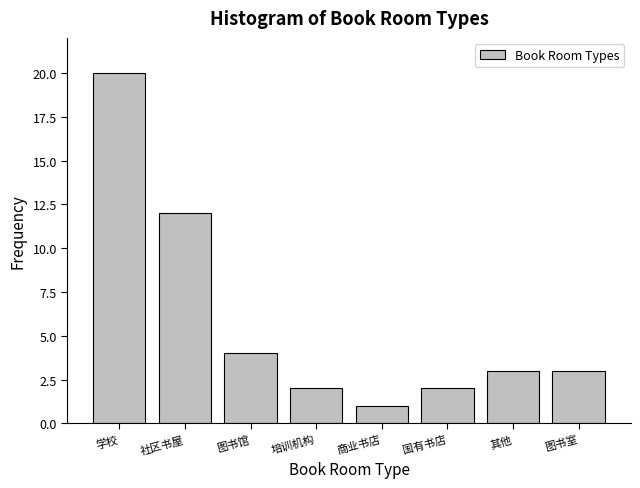

Reading left to right, transcribe all the data shown in this chart.

学校=20	社区书屋=12	图书馆=4	培训机构=2	商业书店=1	国有书店=2	其他=3	图书室=3